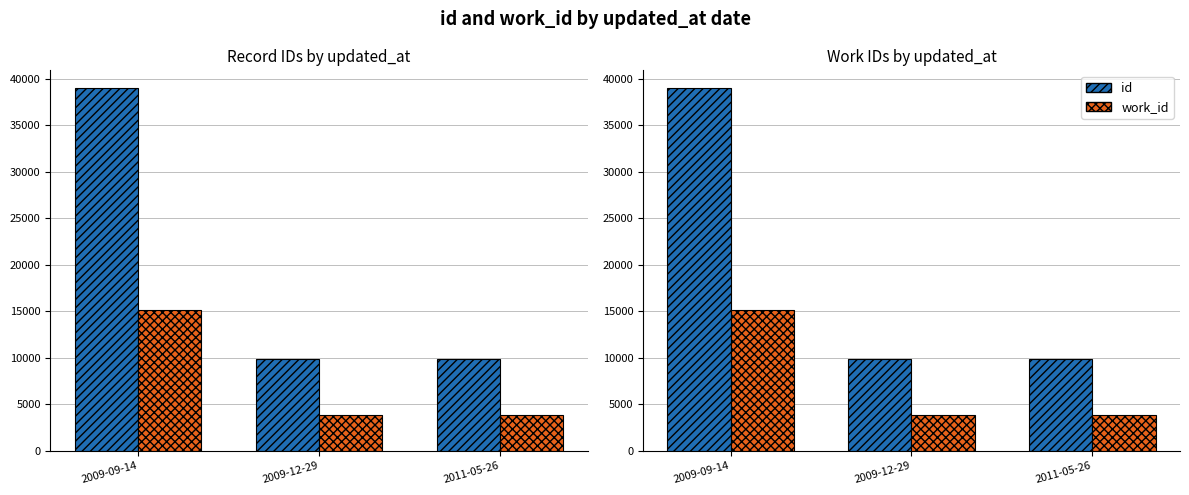

Reading right to left, extract all data points from this chart.

id: 2011-05-26=9907	2009-12-29=9906	2009-09-14=38974
work_id: 2011-05-26=3857	2009-12-29=3856	2009-09-14=15130